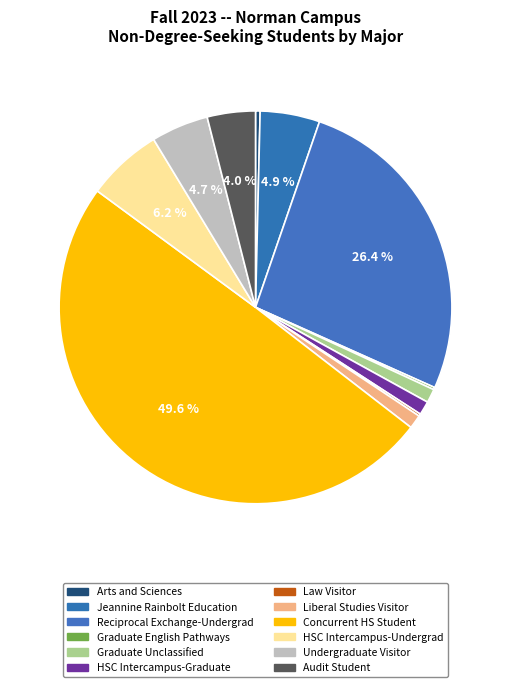

To the nearest percent, what is the average slice percentage?

8%